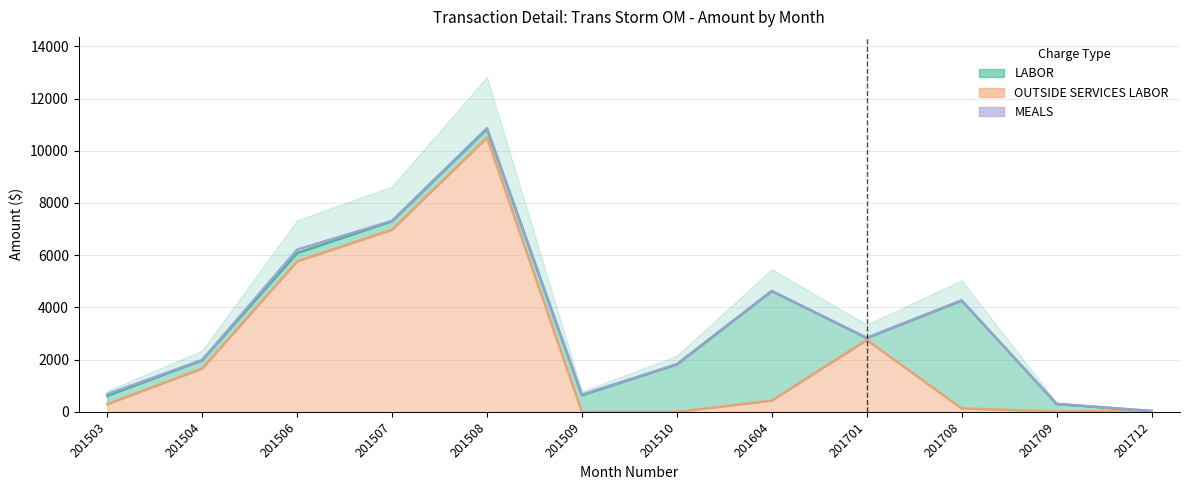

Does the chart display data point markers on the line(s)?

No